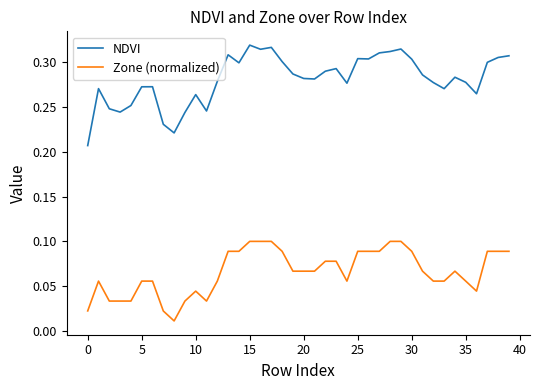

How many Zone (normalized) values are between 0 and 1?

40